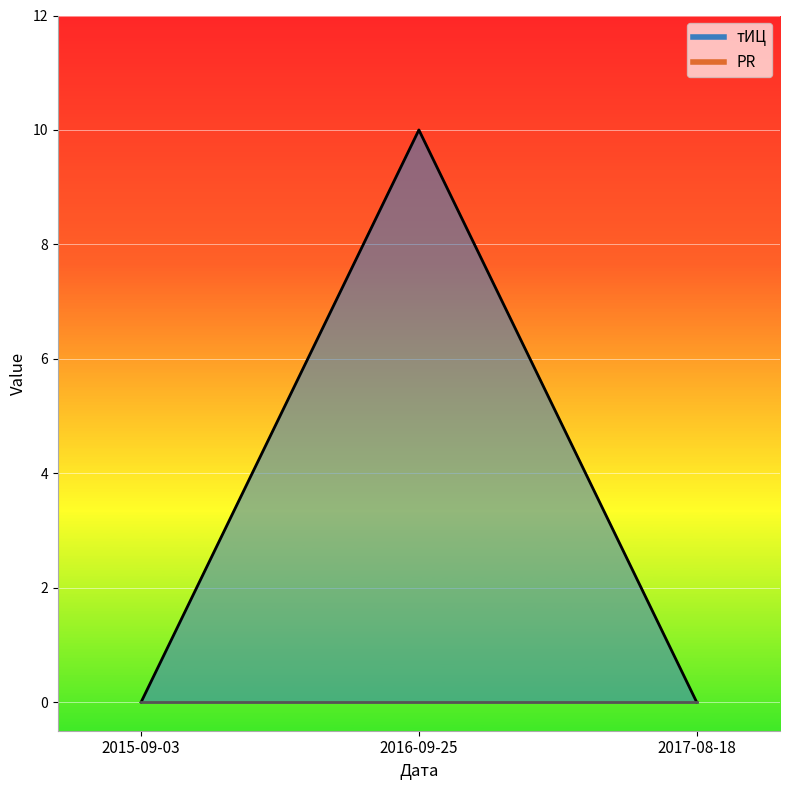

Which has a higher value, 2015-09-03 or 2017-08-18?

2015-09-03